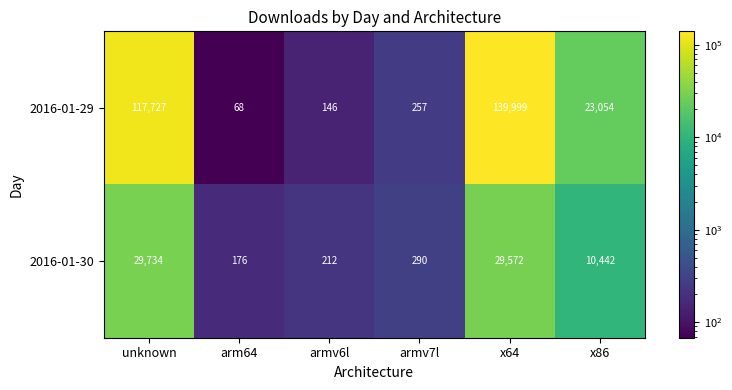

Which series has the largest total across all categories?

2016-01-29